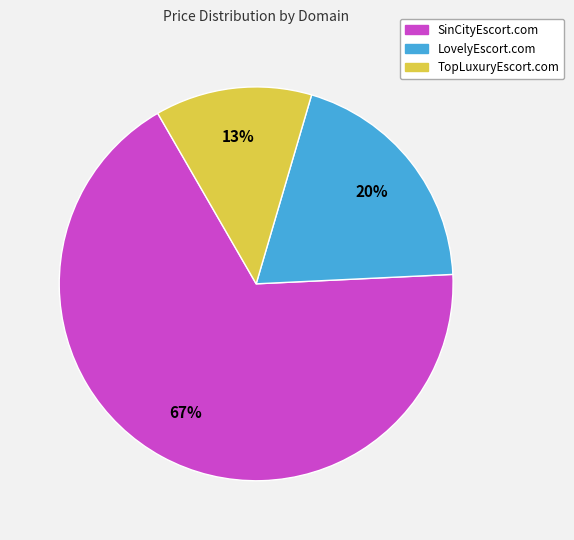

Which category accounts for the majority?

SinCityEscort.com